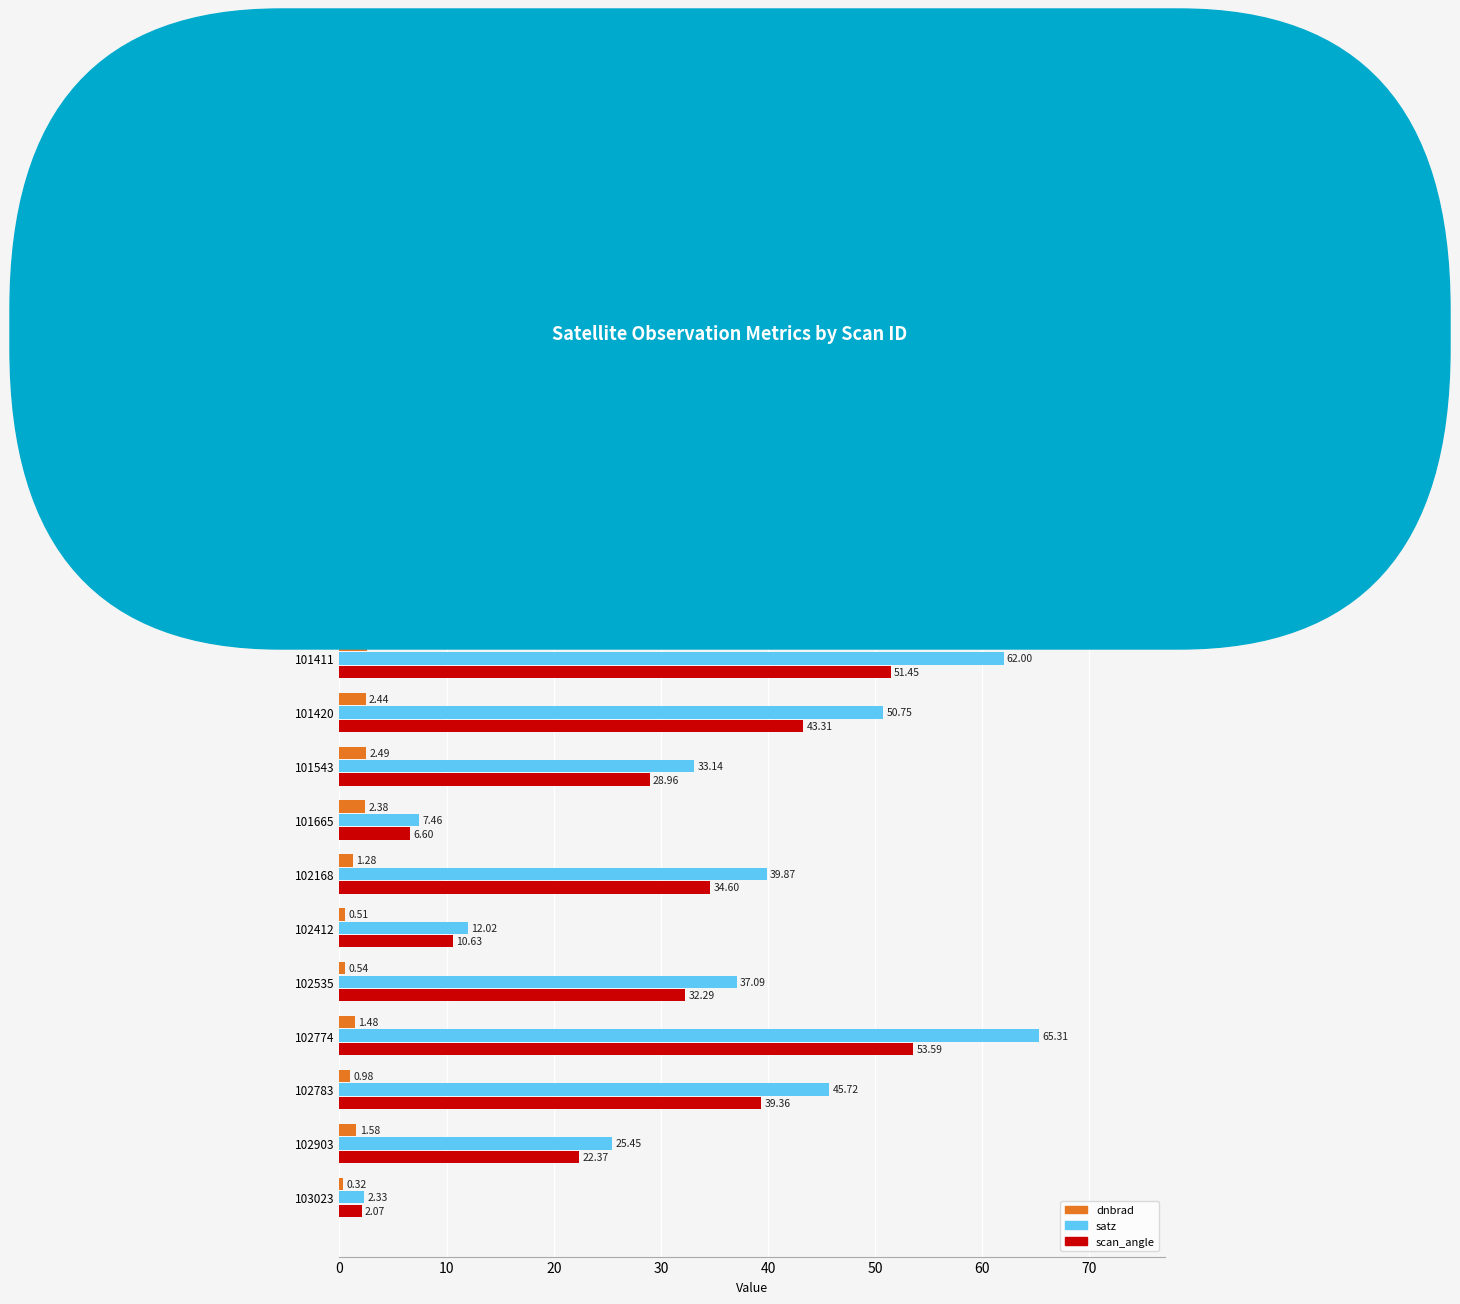

What is the average value of the satz series?

36.5